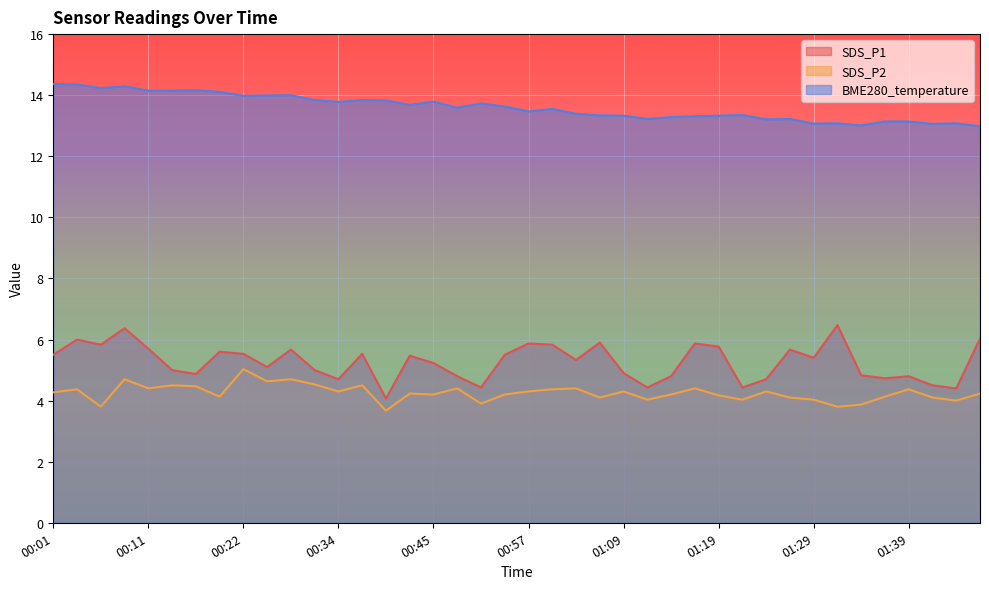

Between 00:03 and 00:11, which series saw the biggest shift?

SDS_P1